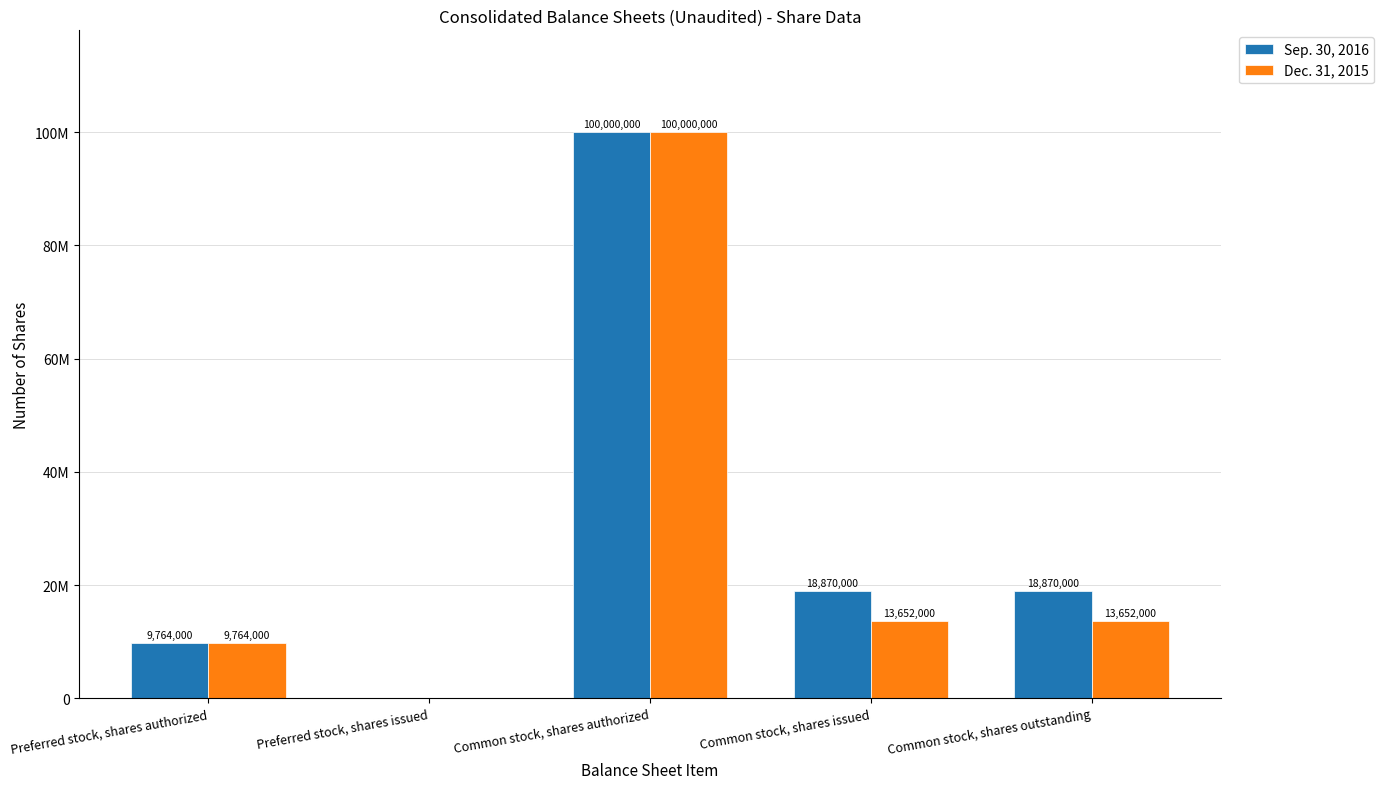

What are all the series names shown in the legend?

Sep. 30, 2016, Dec. 31, 2015